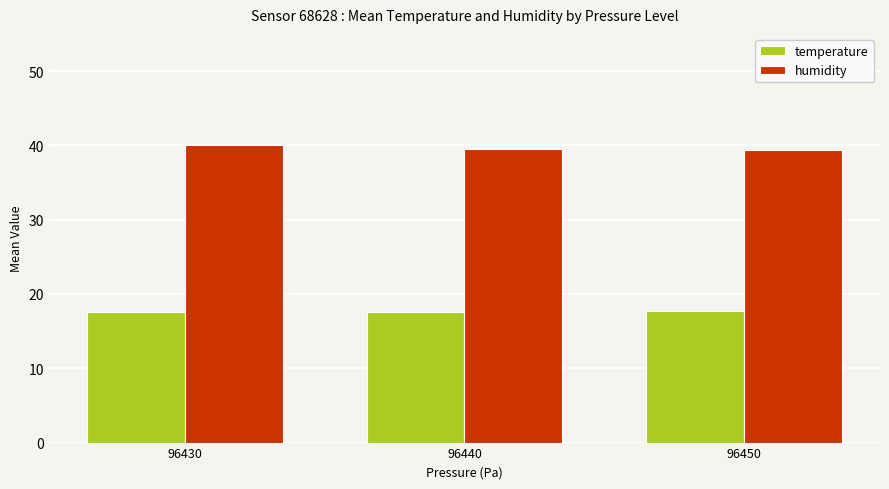

Which series has the largest total across all categories?

humidity